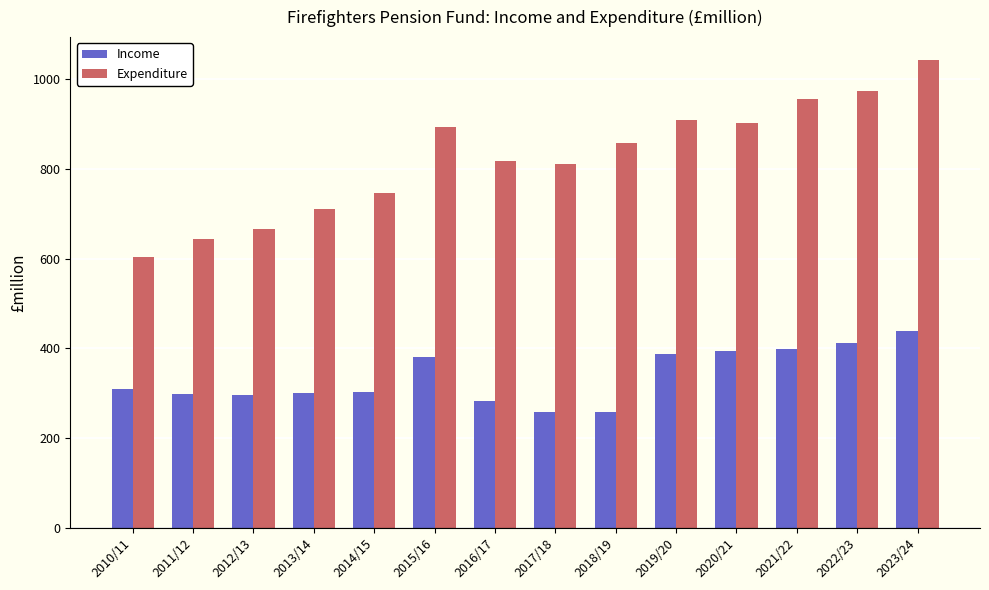

The value of Income at 2023/24 is 438.2. True or false?

True